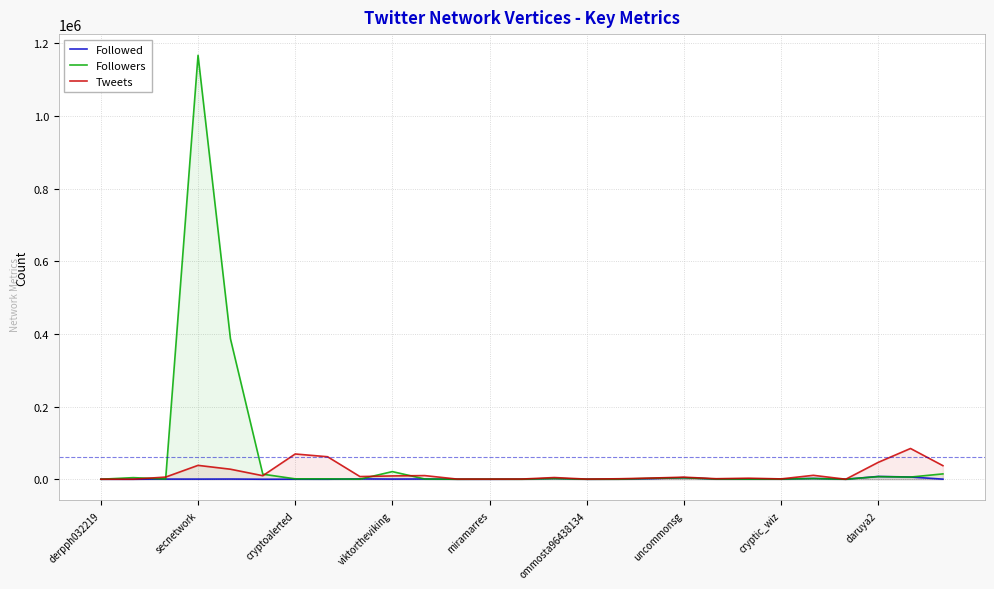

Which category has the highest value across all series?

secnetwork